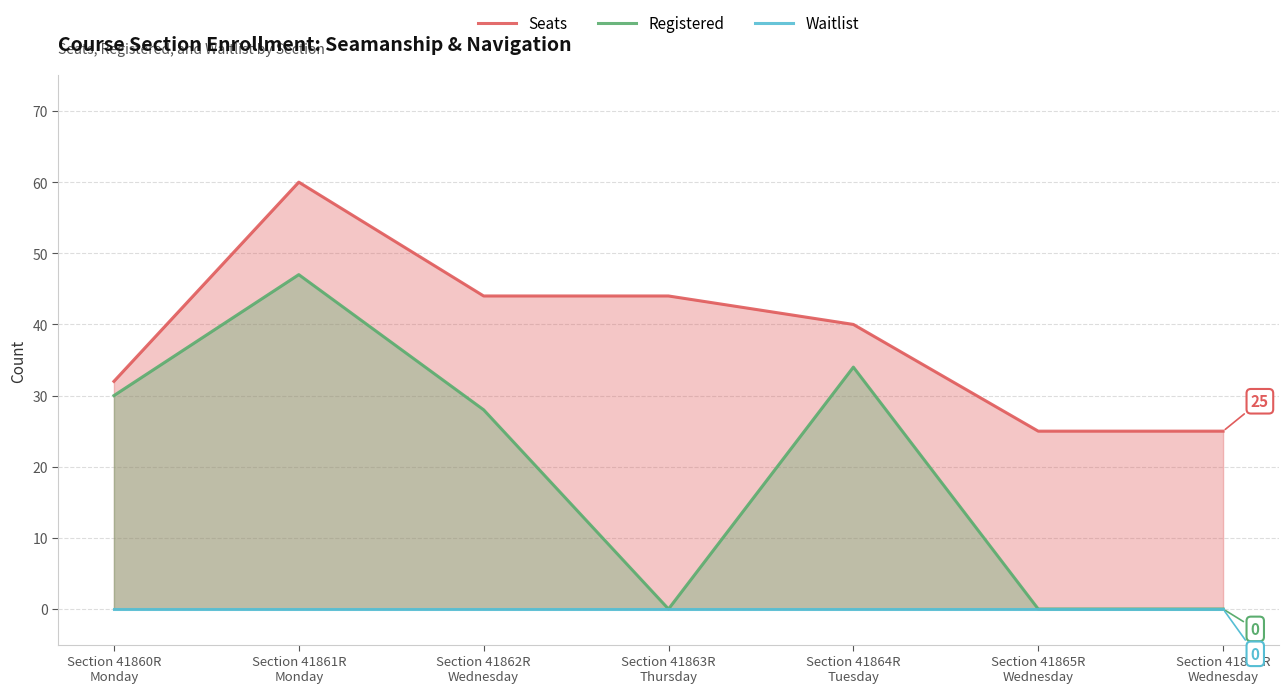

At which category is the sum across all series the highest?

Section 41861R
Monday